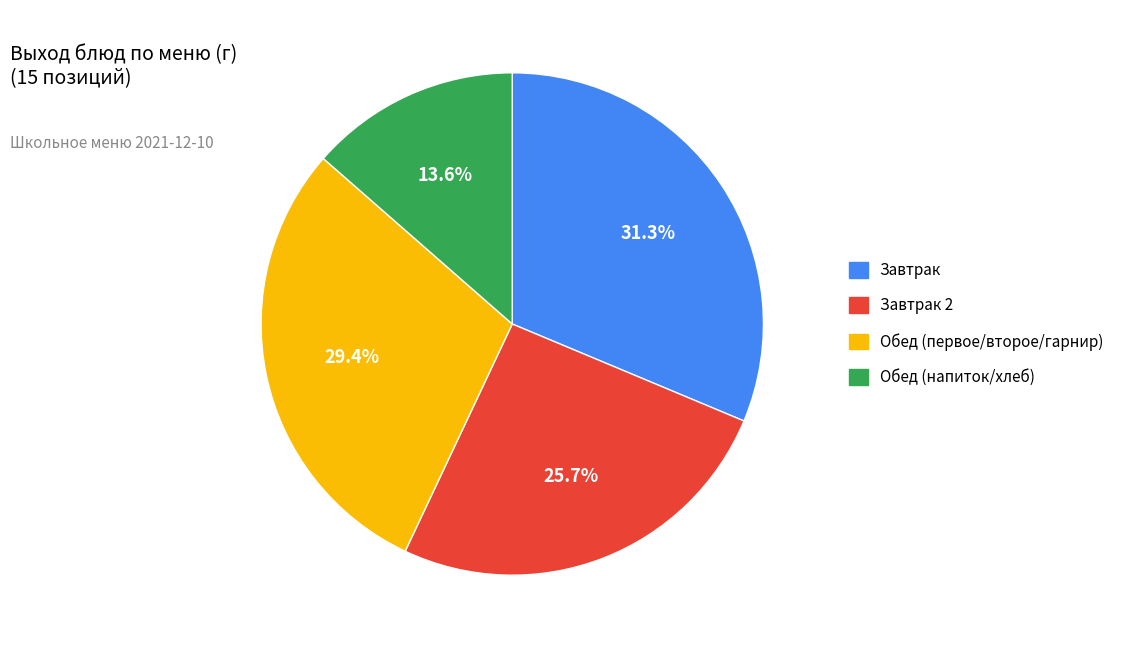

Does any single category account for the majority?

No